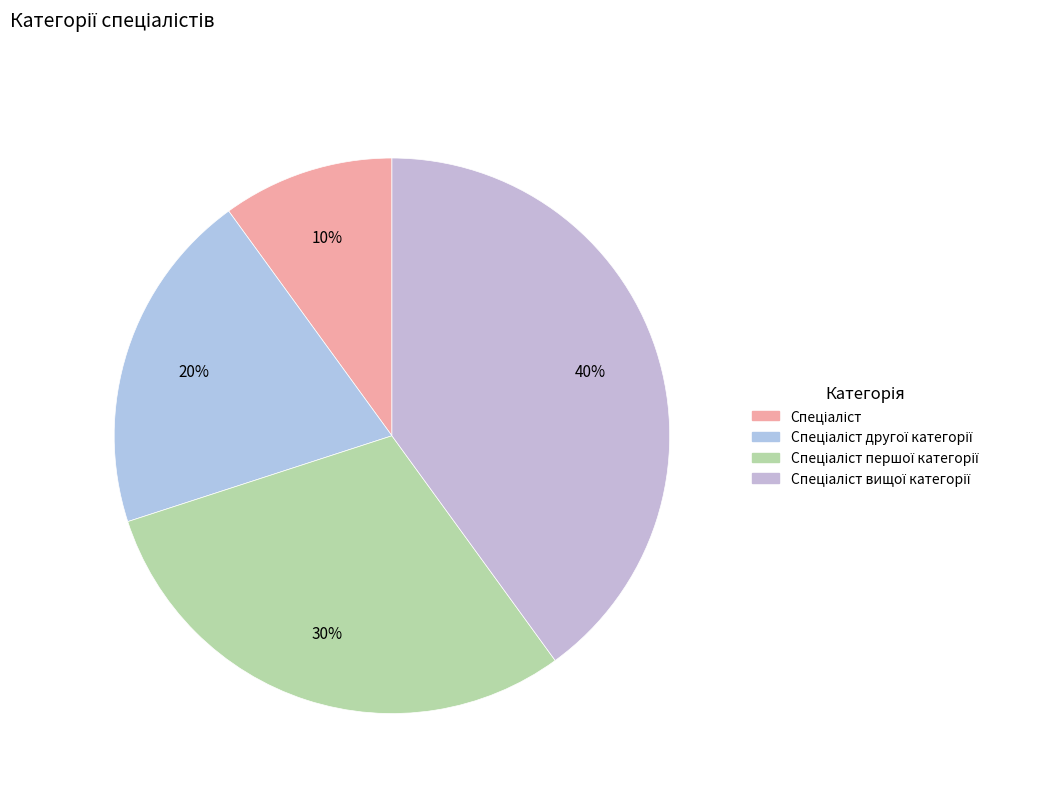

To the nearest percent, what is the difference between the largest and smallest slice percentages?

30%